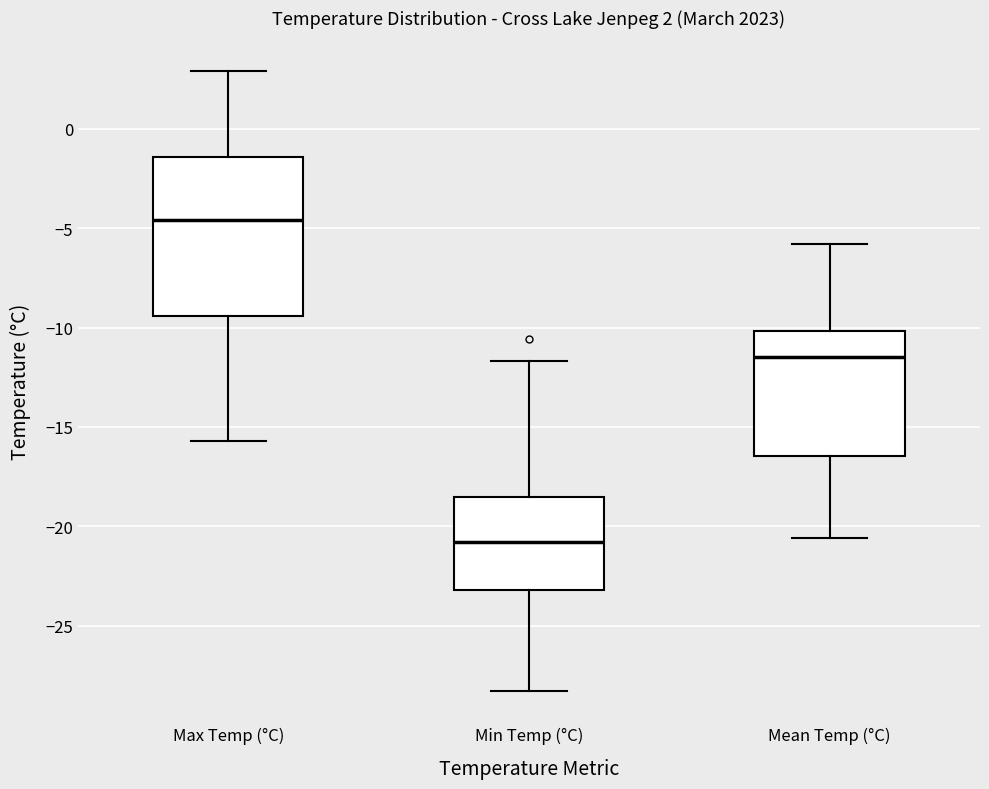

Which box's median line is the lowest?

Min Temp (°C)